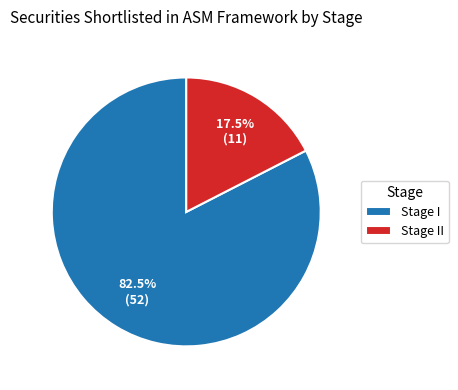

To the nearest percent, what is the difference between the largest and smallest slice percentages?

65%